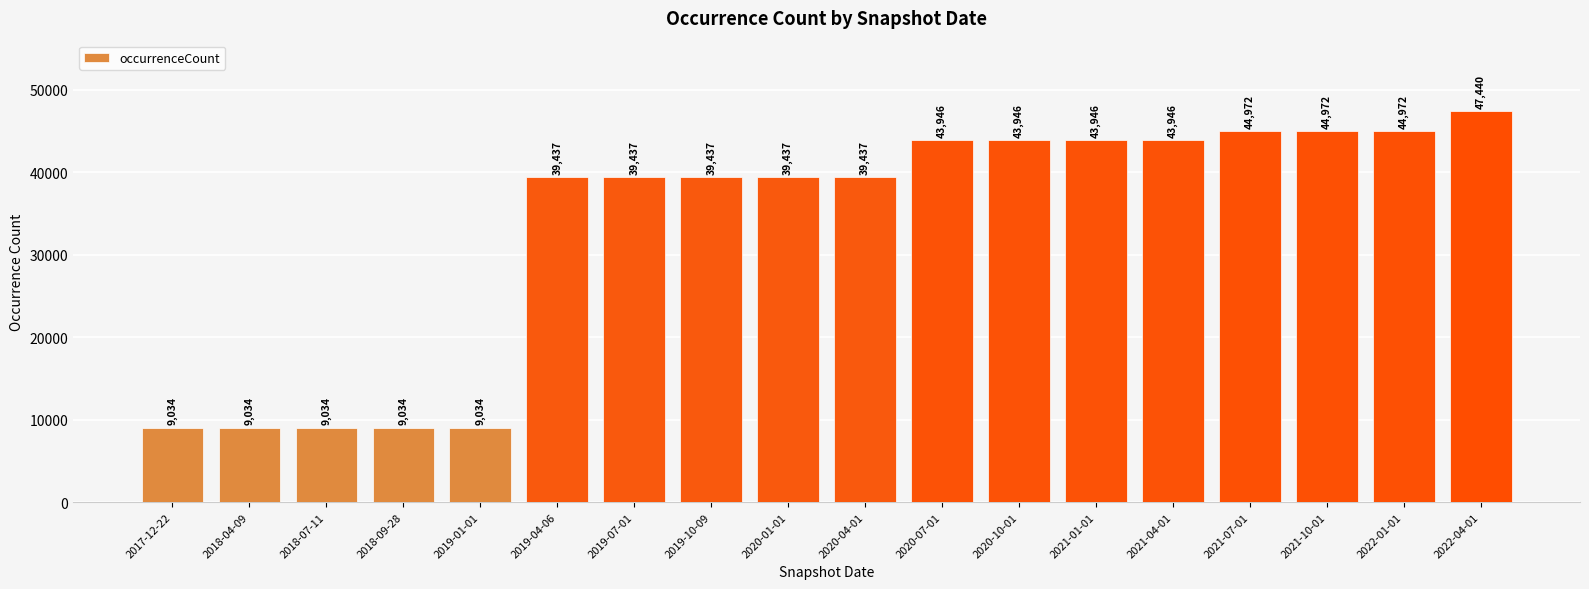

Read the value at 2018-04-09.

9034